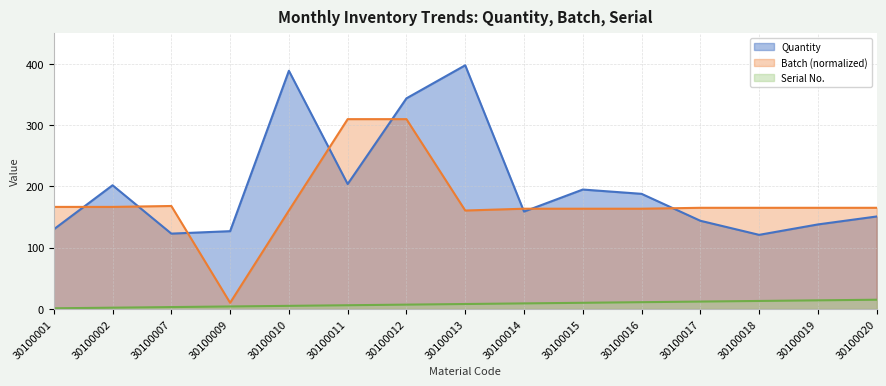

Which series has the largest range (max minus min)?

Batch (normalized)